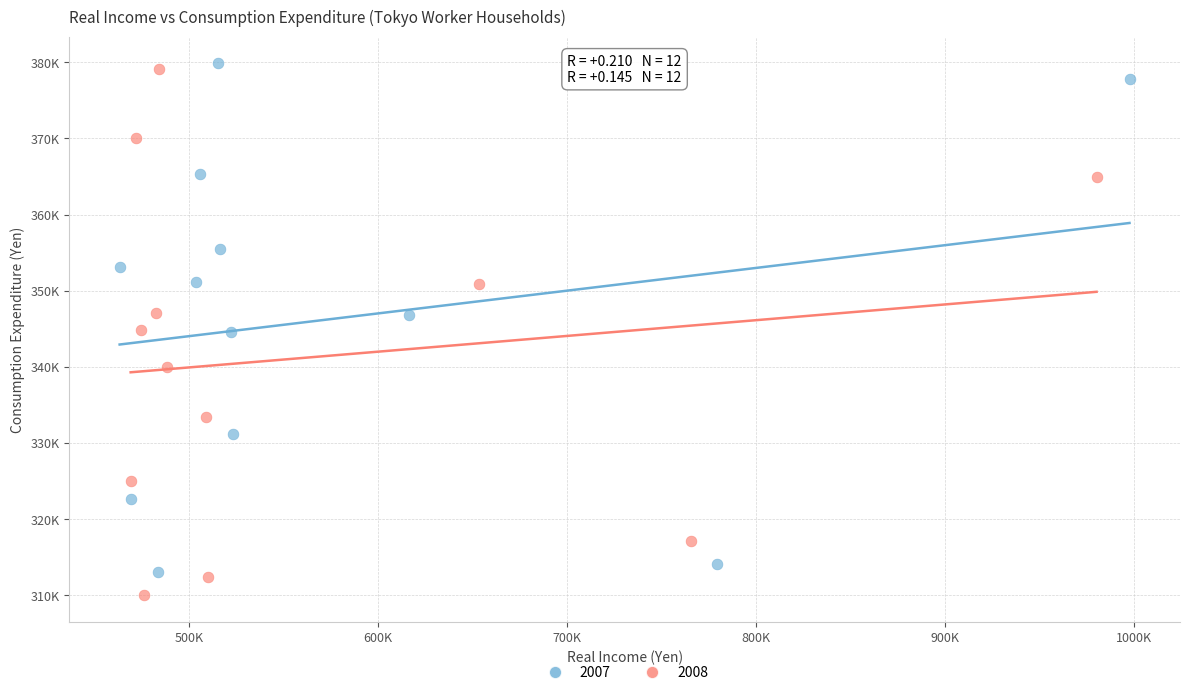

What are all the series names shown in the legend?

2007, 2008